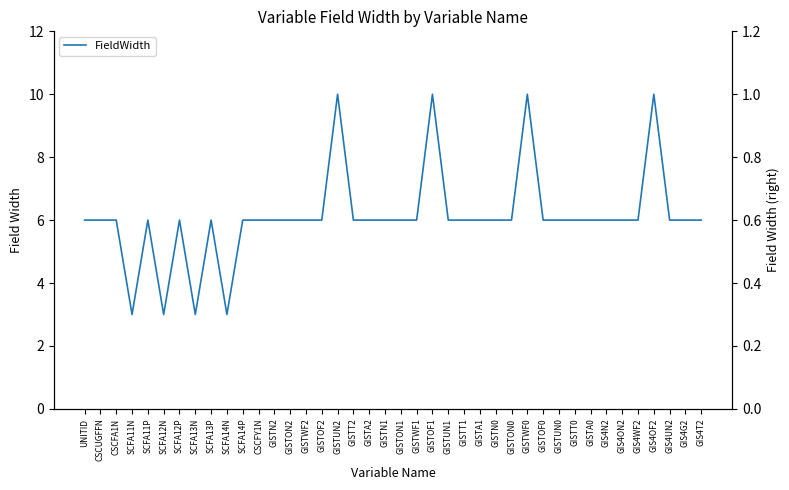

Rank the categories by value from lowest to highest.

SCFA11N, SCFA12N, SCFA13N, SCFA14N, UNITID, CSCUGFFN, CSCFA1N, SCFA11P, SCFA12P, SCFA13P, SCFA14P, CSCFY1N, GISTN2, GISTON2, GISTWF2, GISTOF2, GISTT2, GISTA2, GISTN1, GISTON1, GISTWF1, GISTUN1, GISTT1, GISTA1, GISTN0, GISTON0, GISTOF0, GISTUN0, GISTT0, GISTA0, GIS4N2, GIS4ON2, GIS4WF2, GIS4UN2, GIS4G2, GIS4T2, GISTUN2, GISTOF1, GISTWF0, GIS4OF2